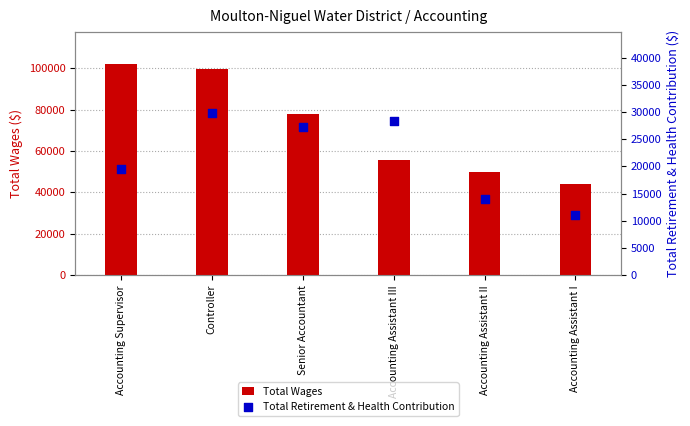

What is the total value across all series at Controller?

129191